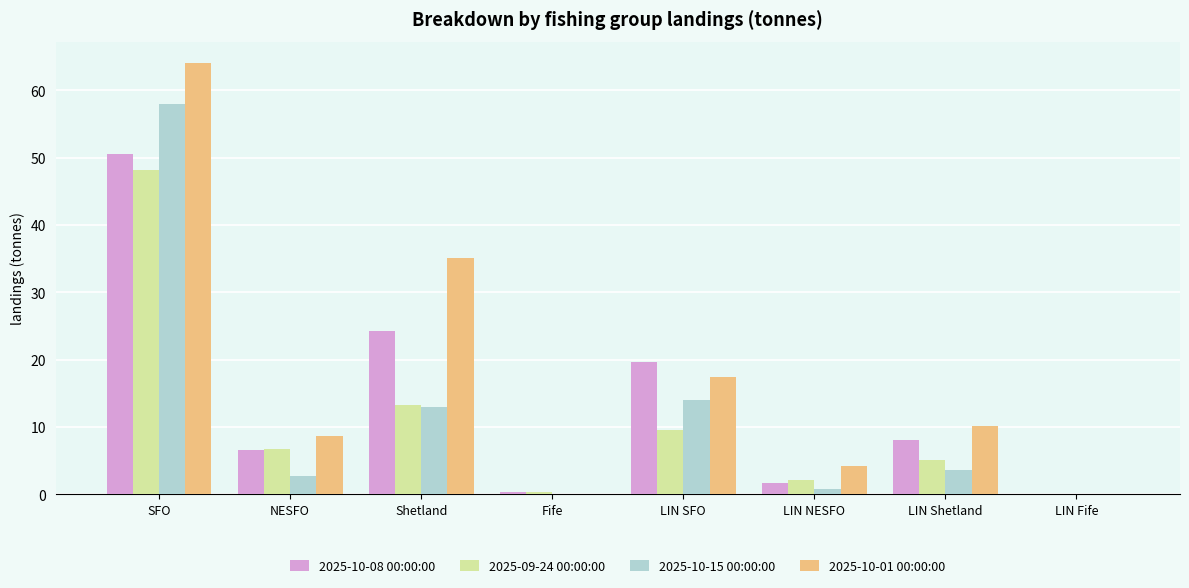

At which label does 2025-10-15 00:00:00 reach its peak?

SFO